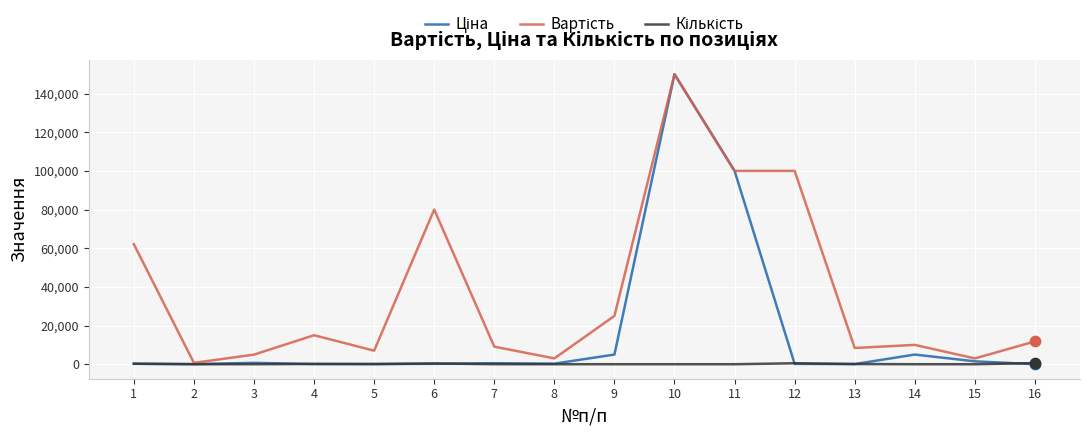

What is the total value across all series at 15?

4502